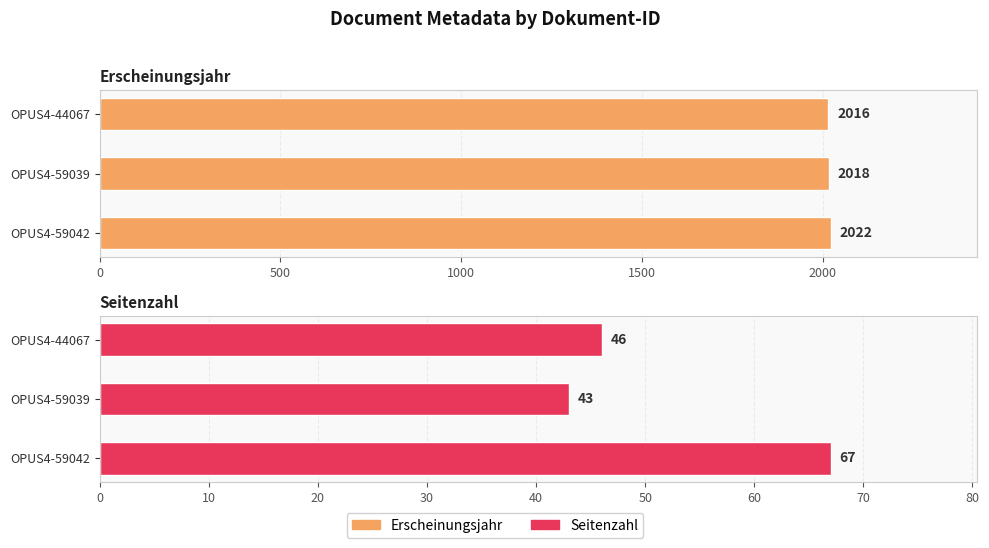

The value of Seitenzahl at OPUS4-59039 is 65. True or false?

False